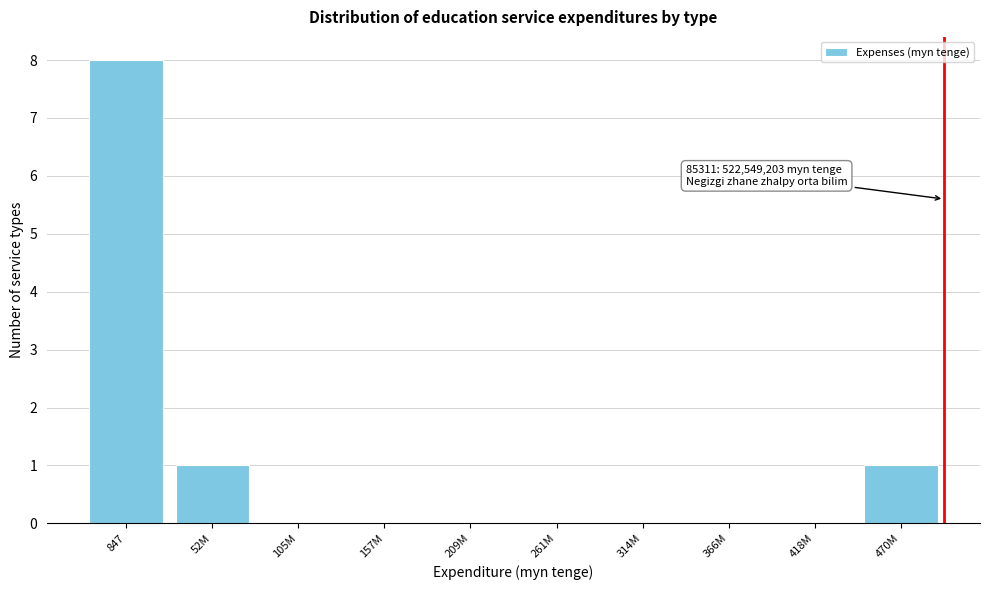

Reading left to right, what are all the values shown in this chart?

847=8	52M=1	105M=0	157M=0	209M=0	261M=0	314M=0	366M=0	418M=0	470M=1